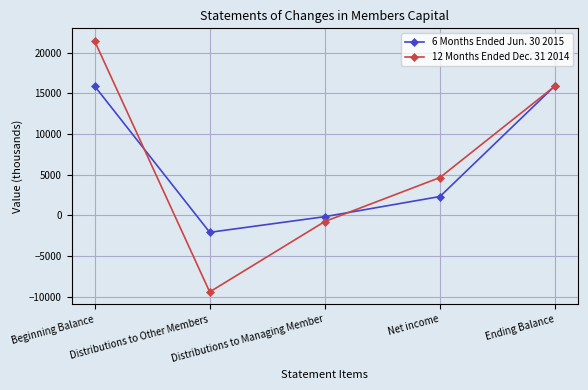

What is the spread (max minus min) of values at Distributions to Managing Member?

595